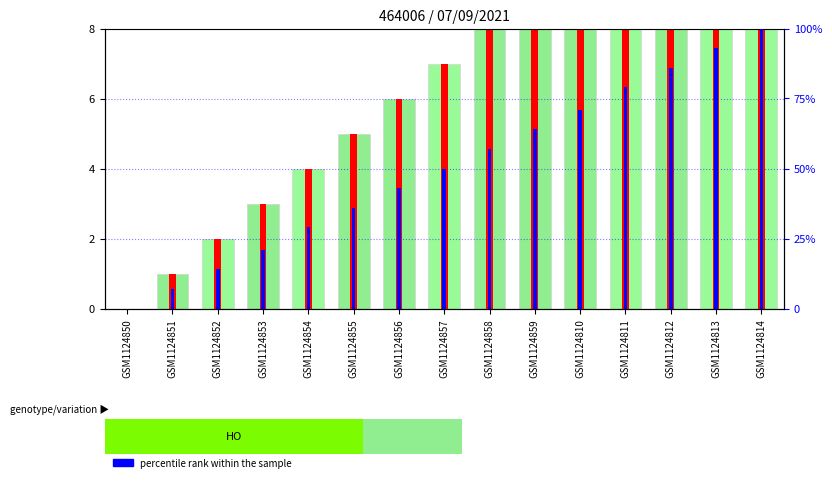

How many data points does each series have?

15